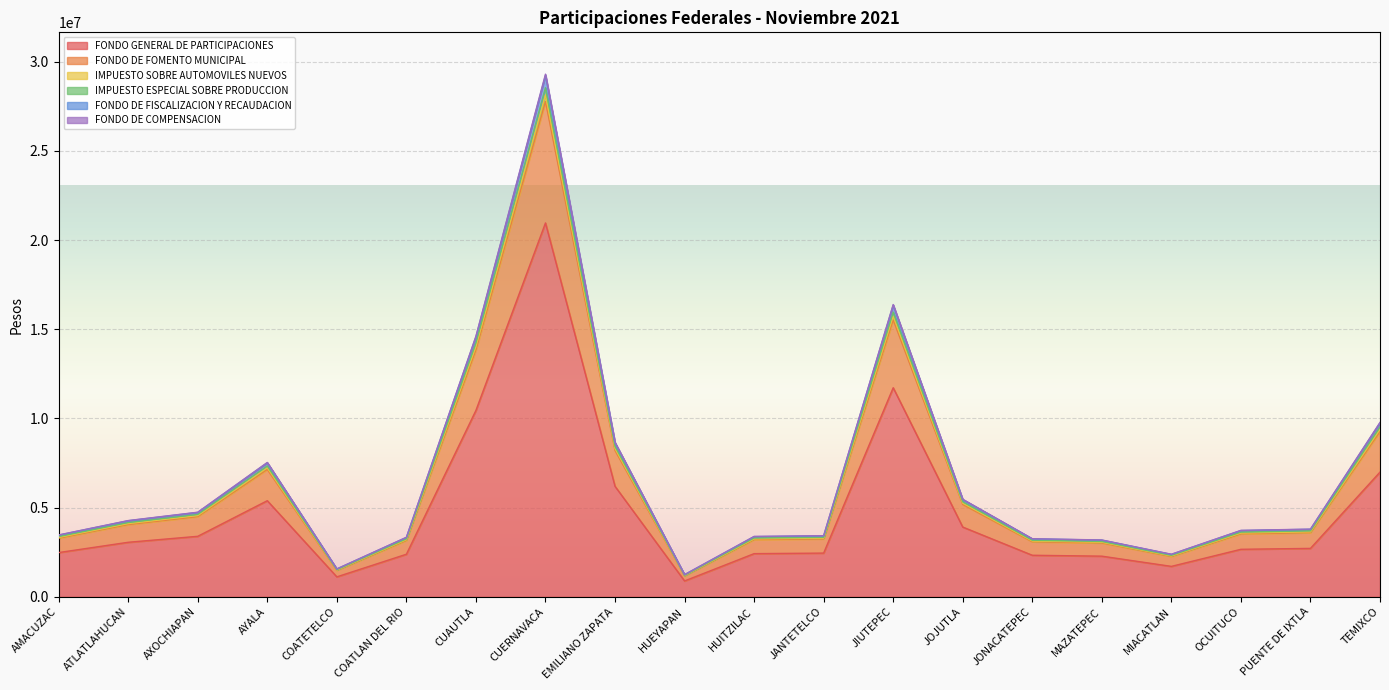

At which category does the chart reach its peak across all series?

CUERNAVACA